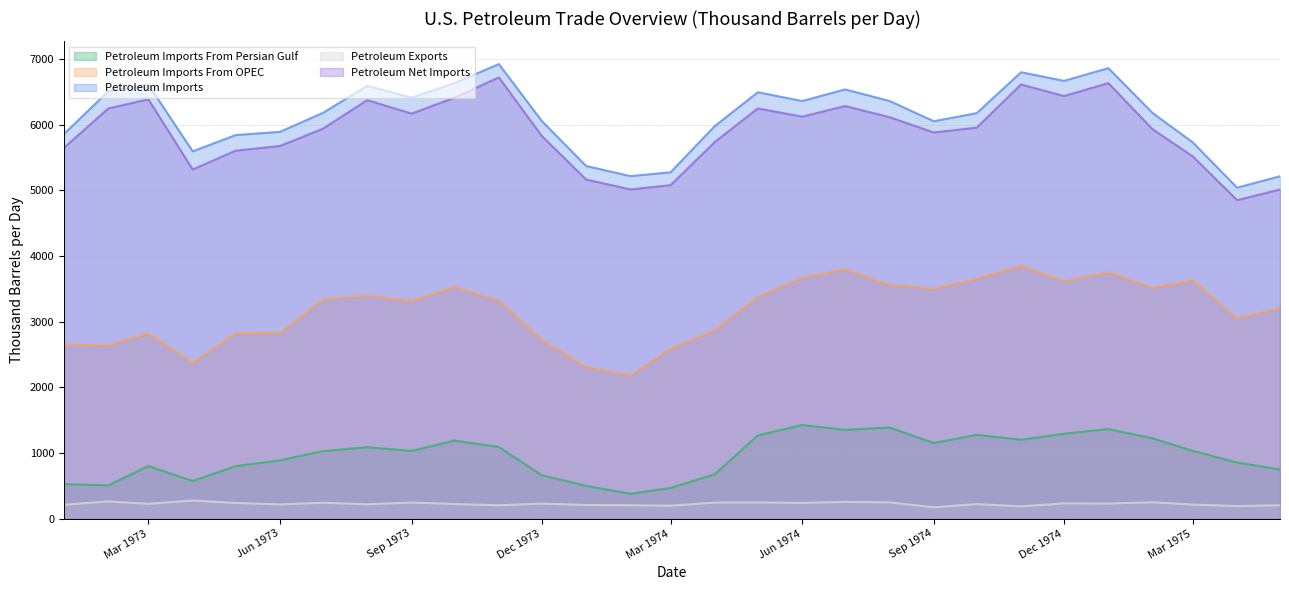

What is the spread (max minus min) of values at Dec 1974?

6435.7